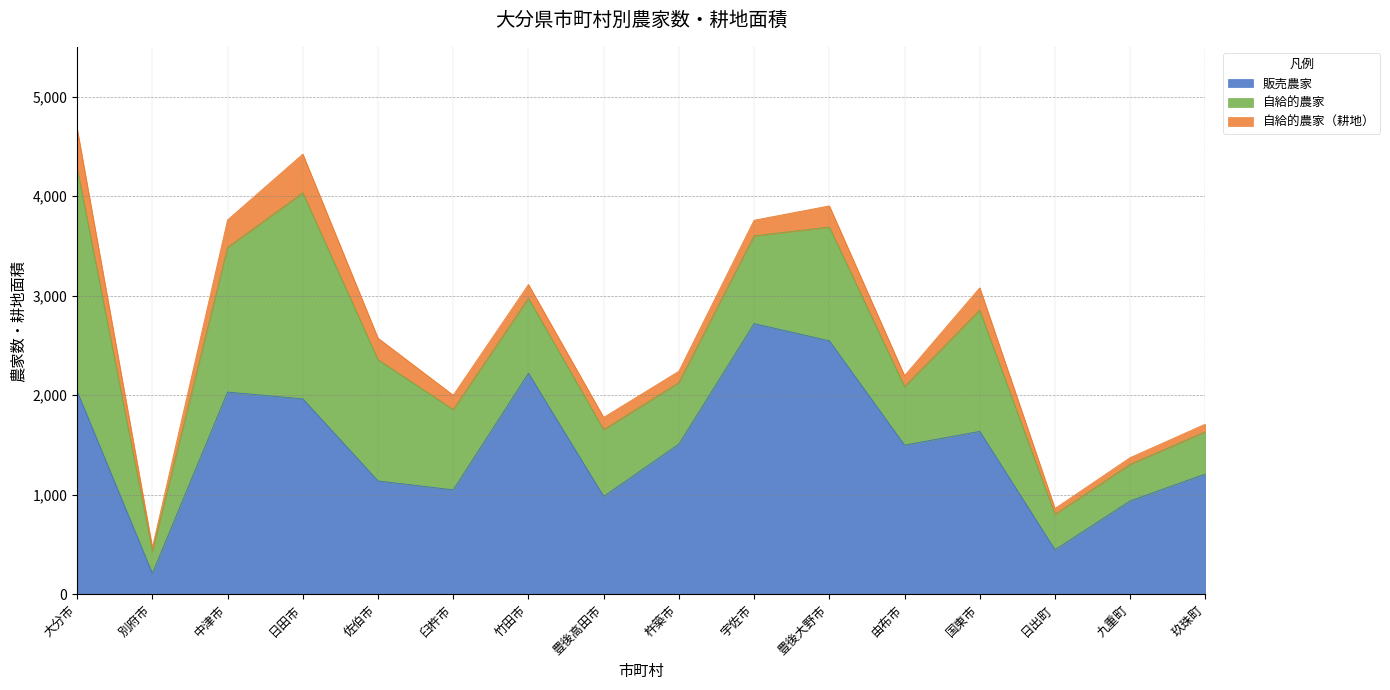

Does the chart have visible grid lines?

Yes